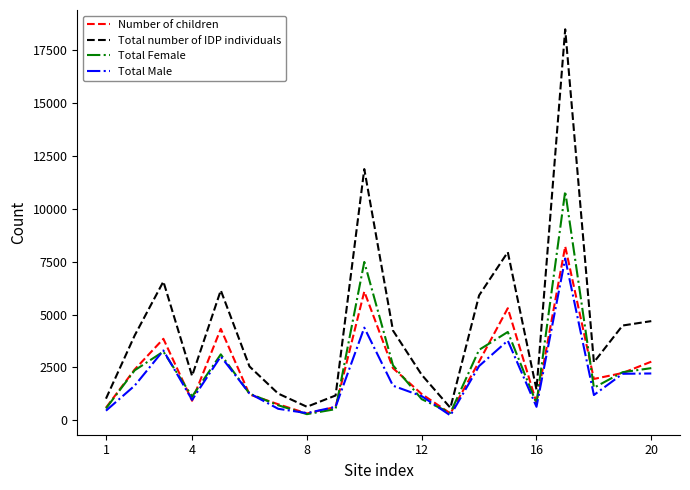

Which series has the largest range (max minus min)?

Total number of IDP individuals